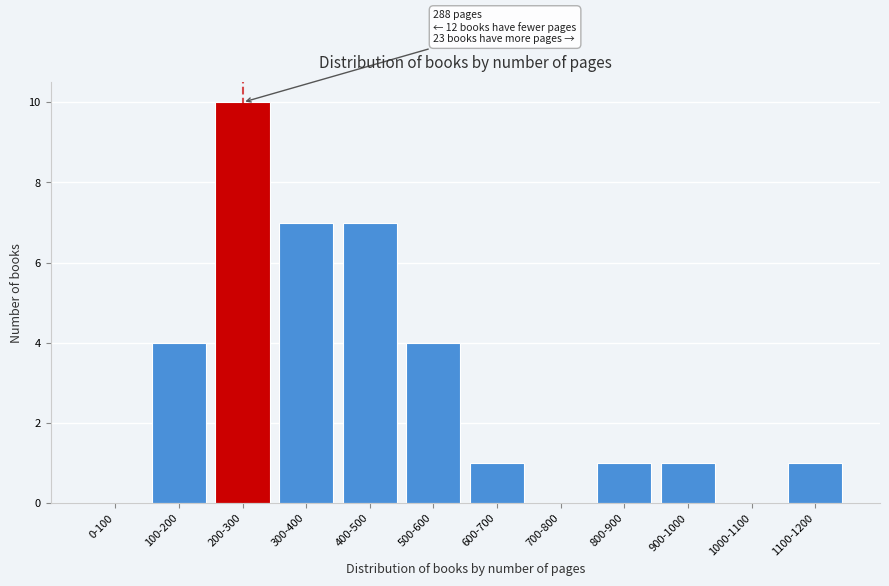

Reading left to right, what are all the values shown in this chart?

0-100=0	100-200=4	200-300=10	300-400=7	400-500=7	500-600=4	600-700=1	700-800=0	800-900=1	900-1000=1	1000-1100=0	1100-1200=1